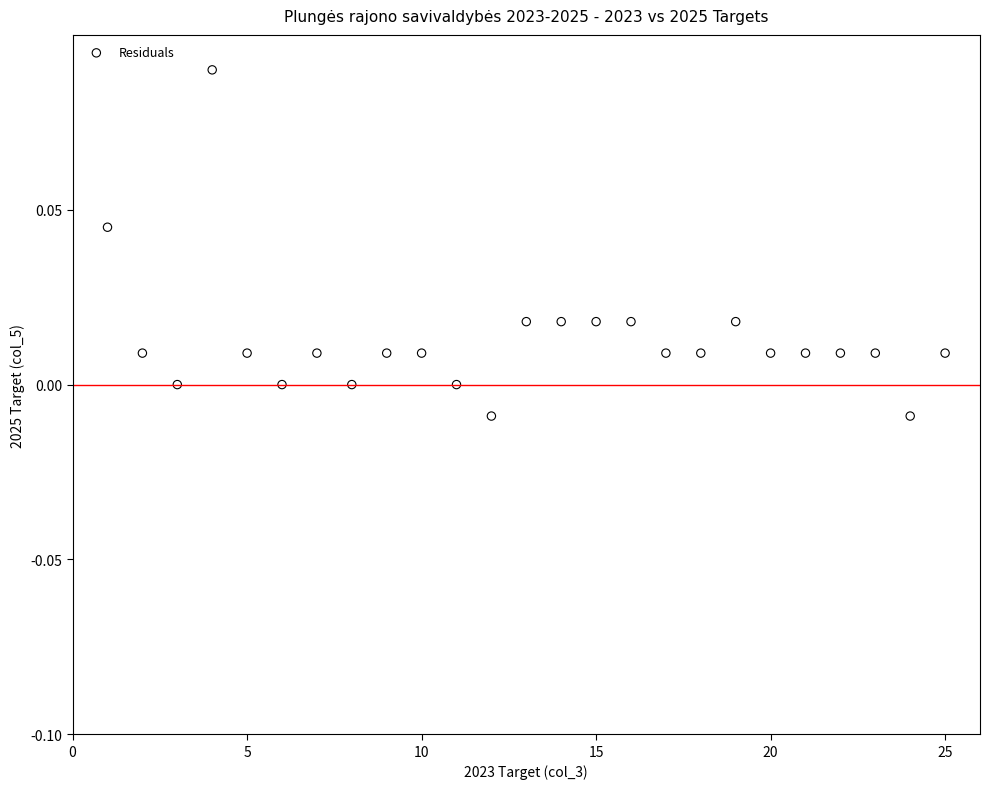

What is the range of X values (max minus min)?

24.0